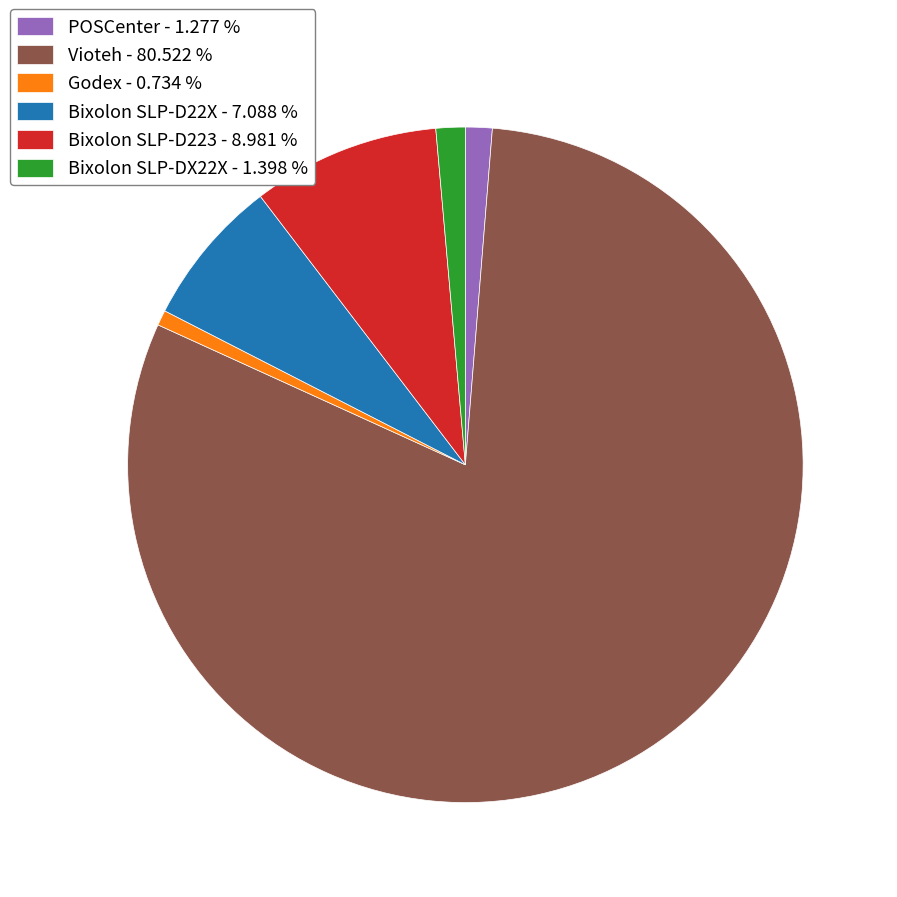

Which slice is the smallest?

Godex - 0.734 %